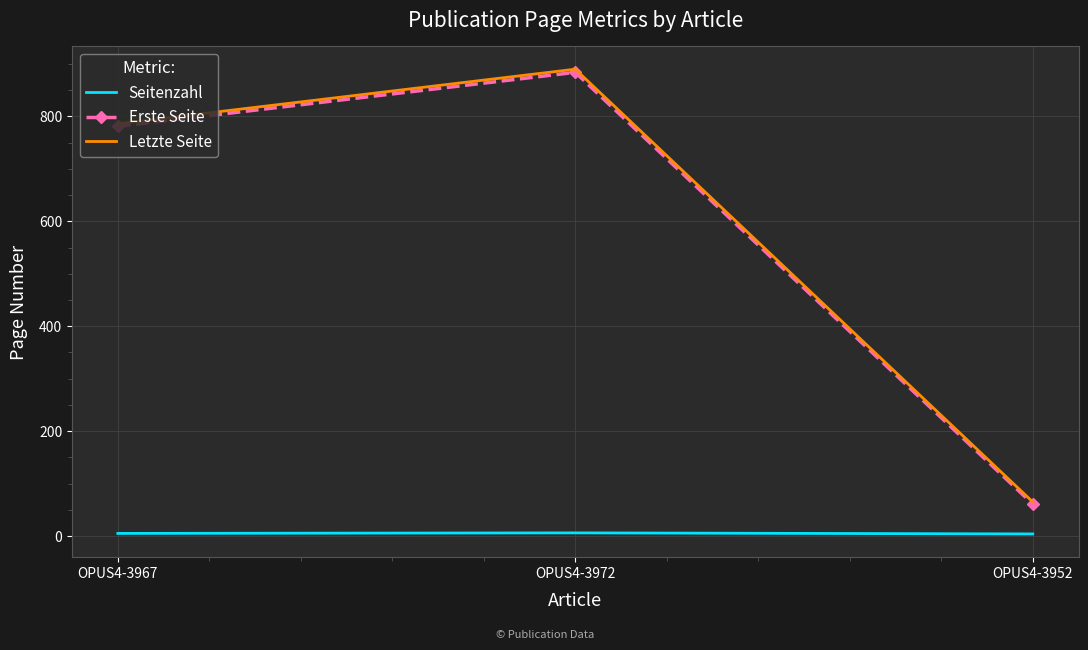

At which label is Erste Seite closest to 472?

OPUS4-3967